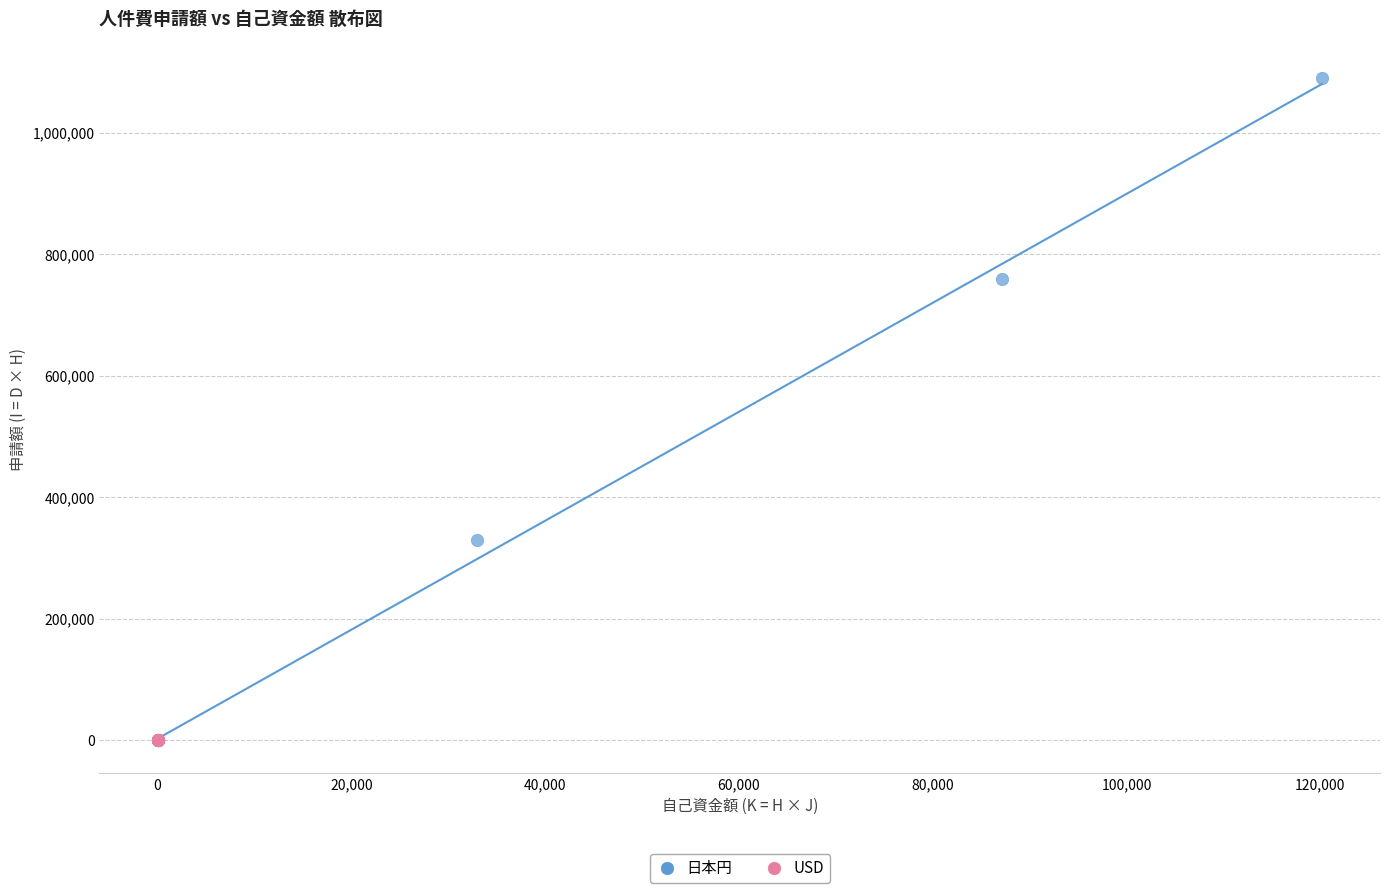

Which series has the widest spread of Y values?

日本円